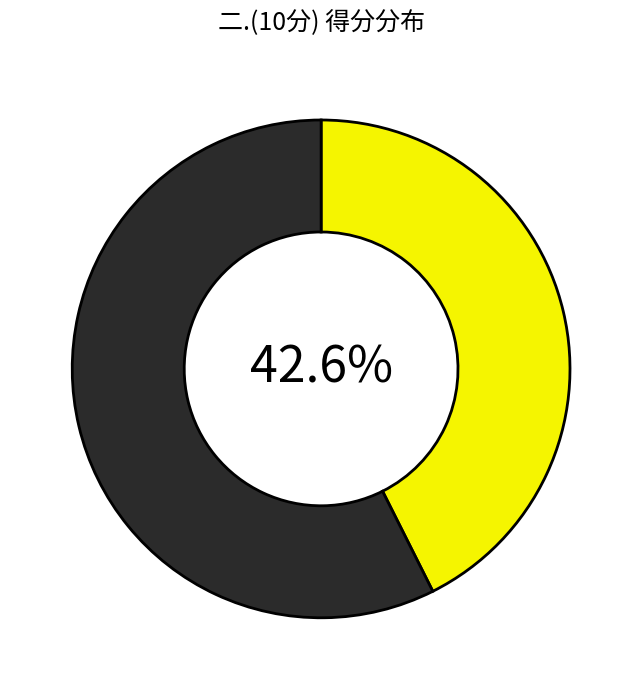

Is there any slice that represents more than half of the pie?

Yes